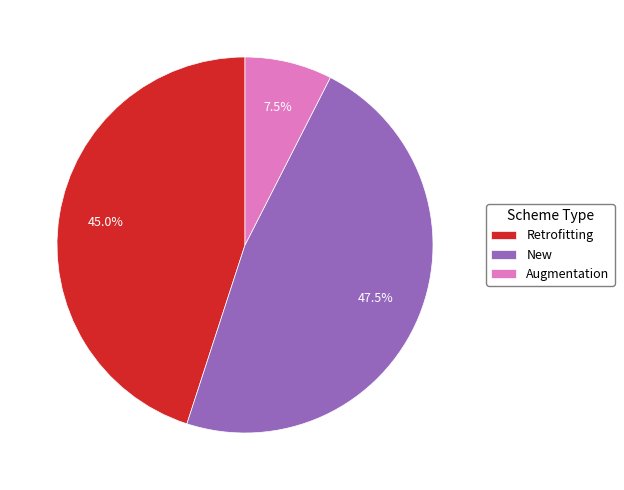

Which category has the biggest portion of the pie?

New